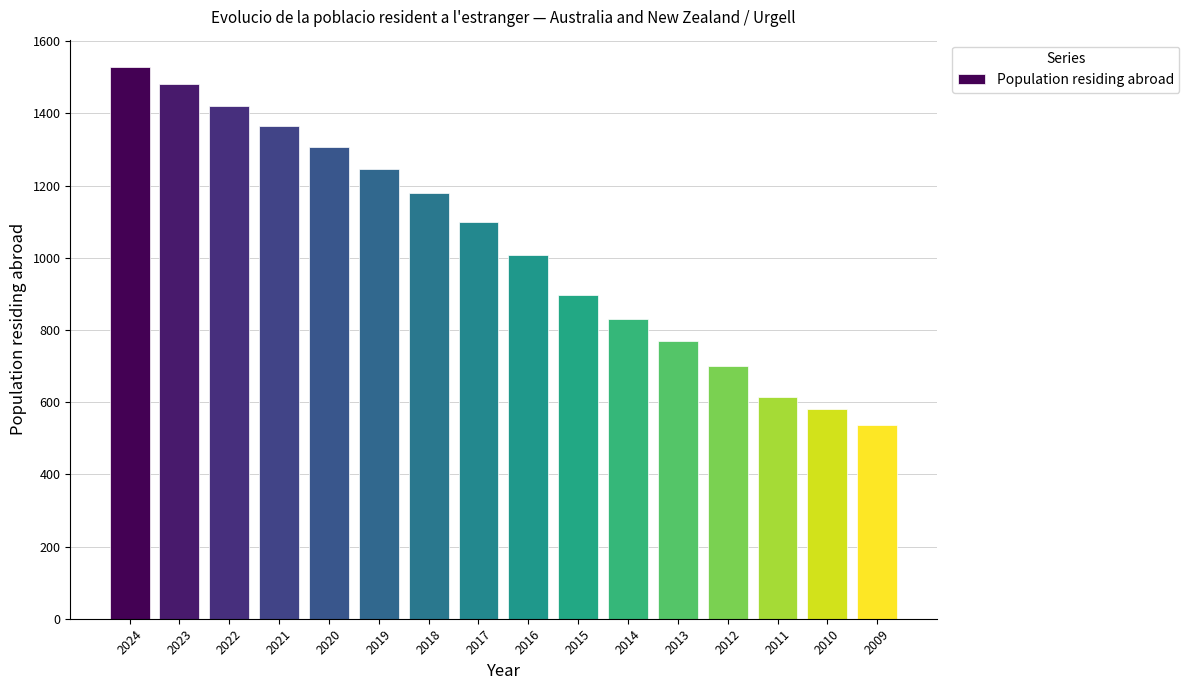

Reading left to right, list all the values displayed in this chart.

2024=1528	2023=1481	2022=1421	2021=1364	2020=1306	2019=1245	2018=1179	2017=1099	2016=1007	2015=896	2014=830	2013=770	2012=700	2011=613	2010=582	2009=538